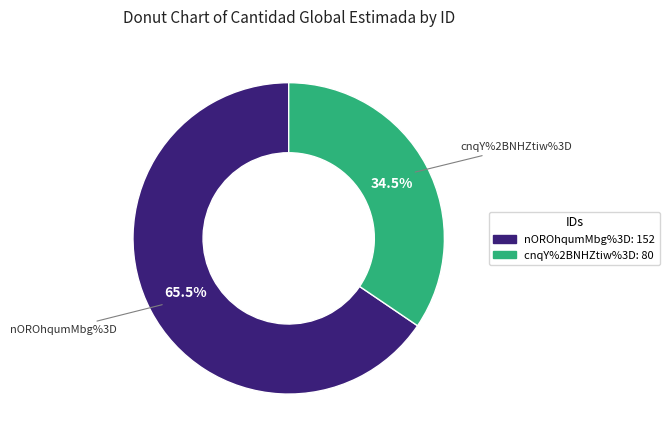

Which slice is the smallest?

cnqY%2BNHZtiw%3D